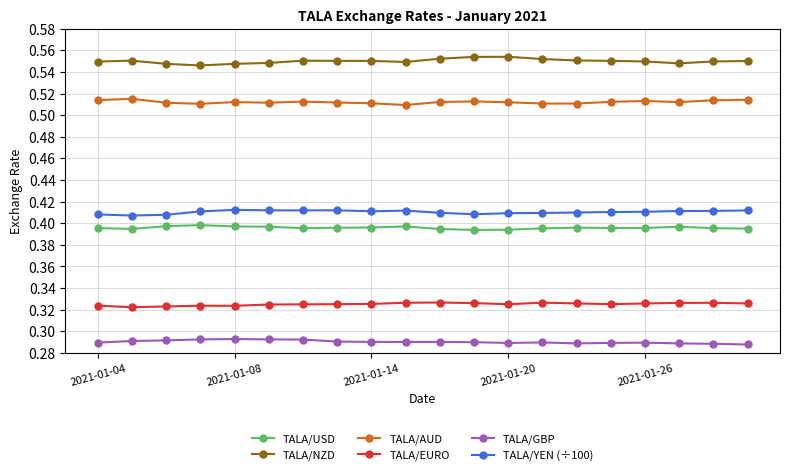

Which series has the largest total across all categories?

TALA/NZD